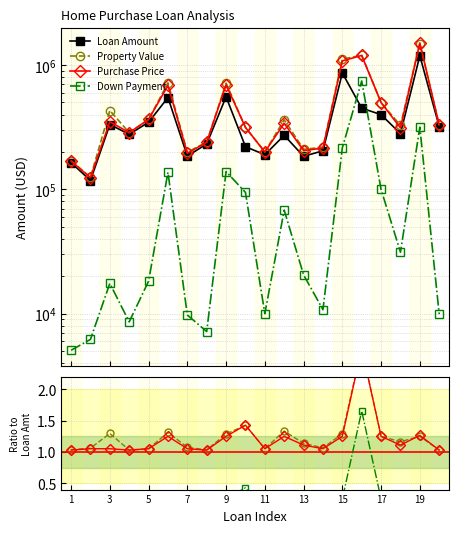

What is the value of the Property Value point at the 1st from the left?

1.0